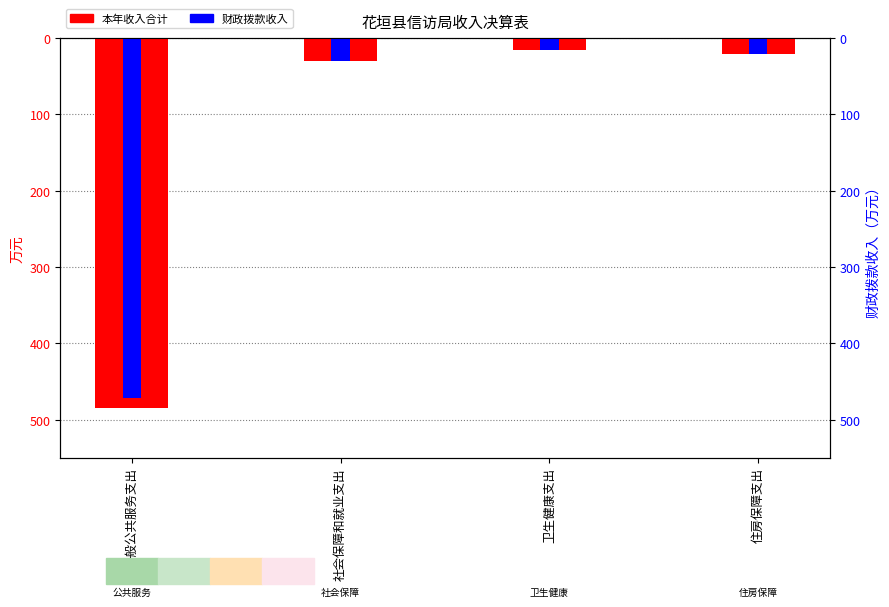

What is the difference between the maximum and minimum values in the 财政拨款收入 series?

457.1